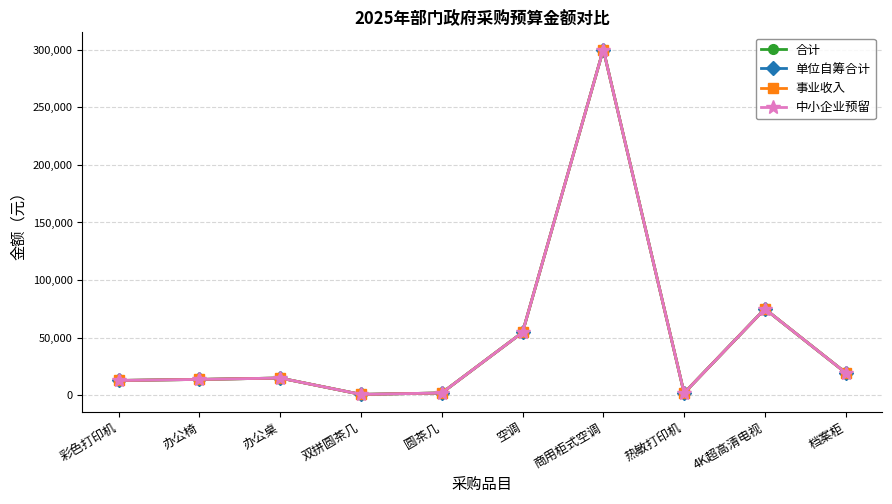

Is it true that 合计 equals 15000 at 办公桌?

True